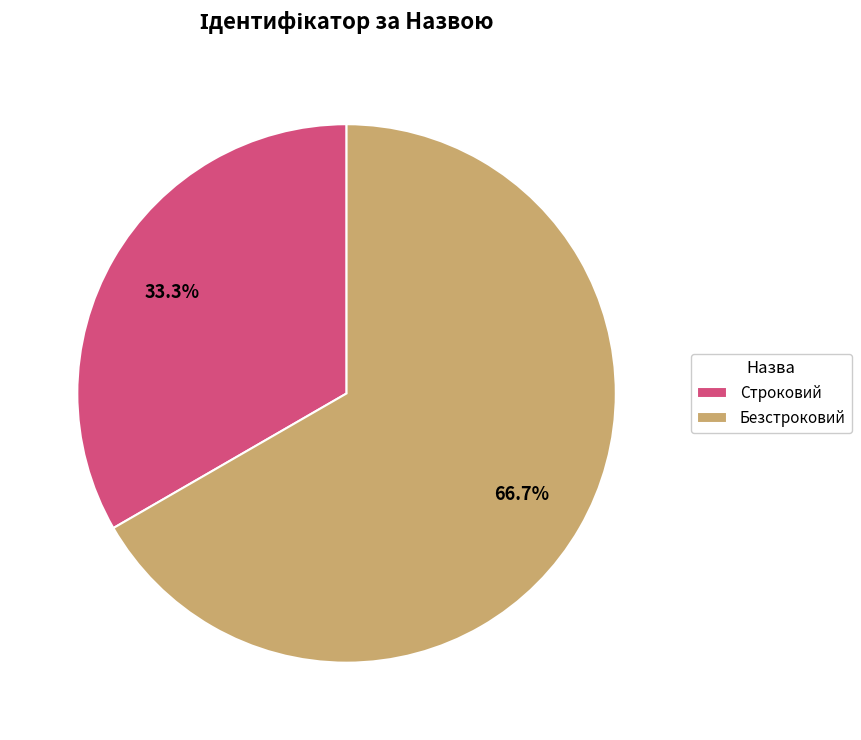

What portion of the pie excludes Строковий?

66.7%